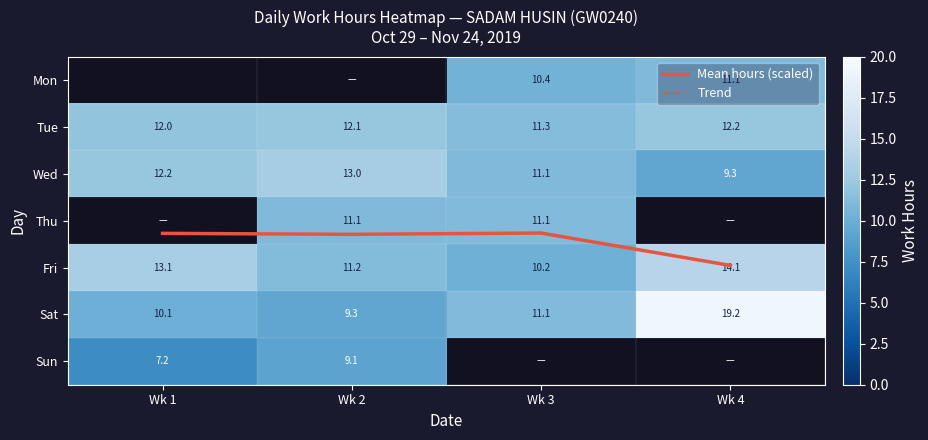

What is the difference between the Sat values at Wk 2 and Wk 3?

1.8